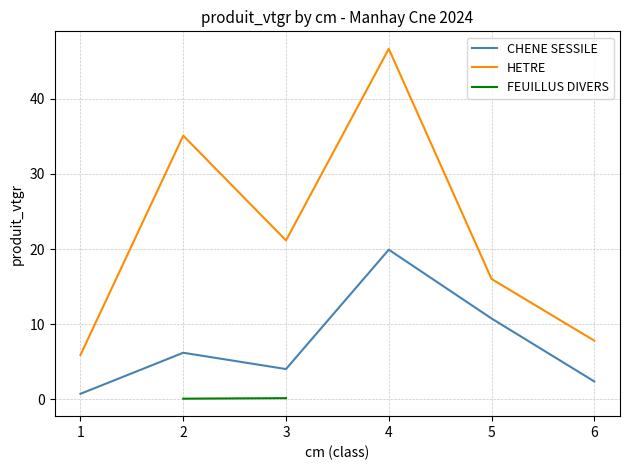

Rank the categories by HETRE value from lowest to highest.

1, 6, 5, 3, 2, 4